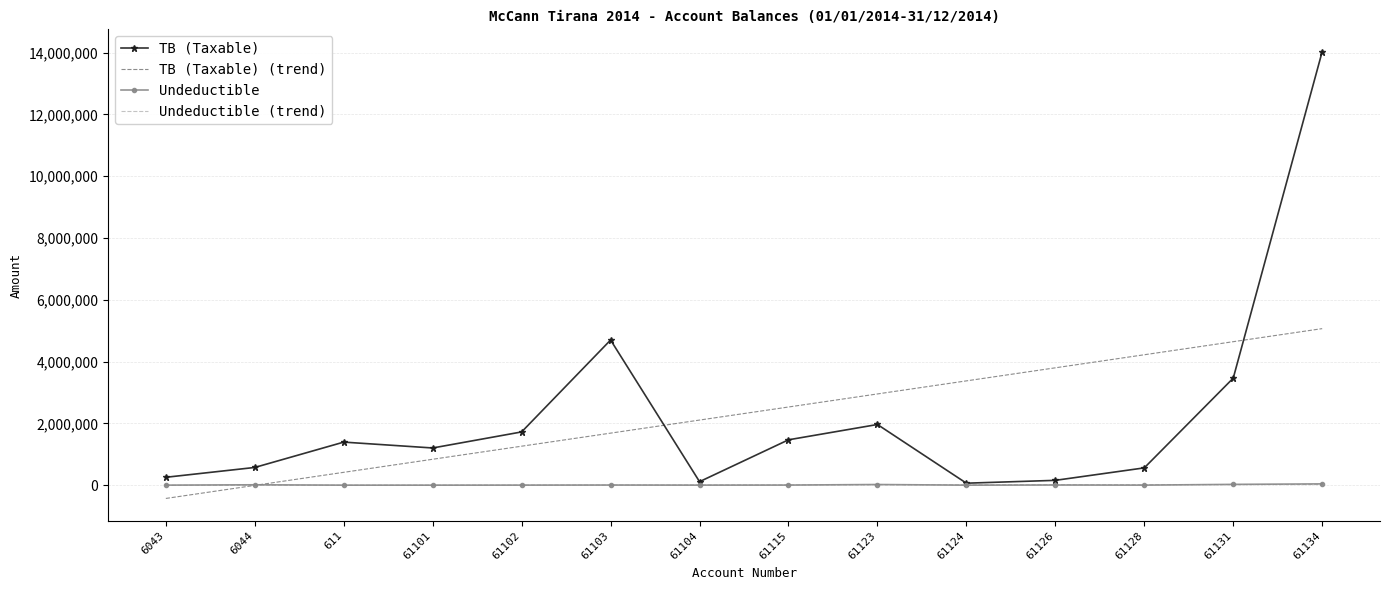

True or false: TB (Taxable) and TB (Taxable) (trend) cross at least once.

True